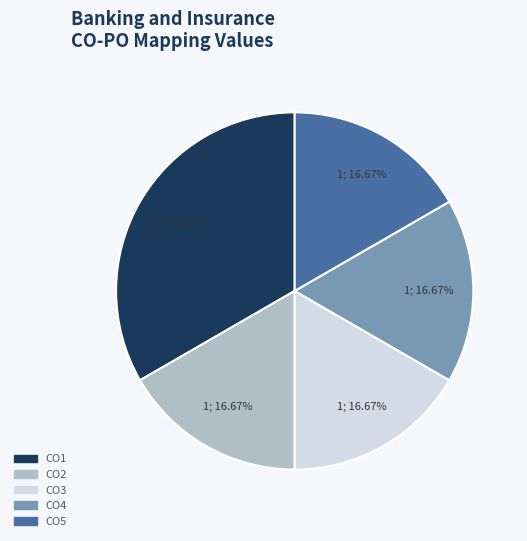

Count the number of slices in the pie.

5